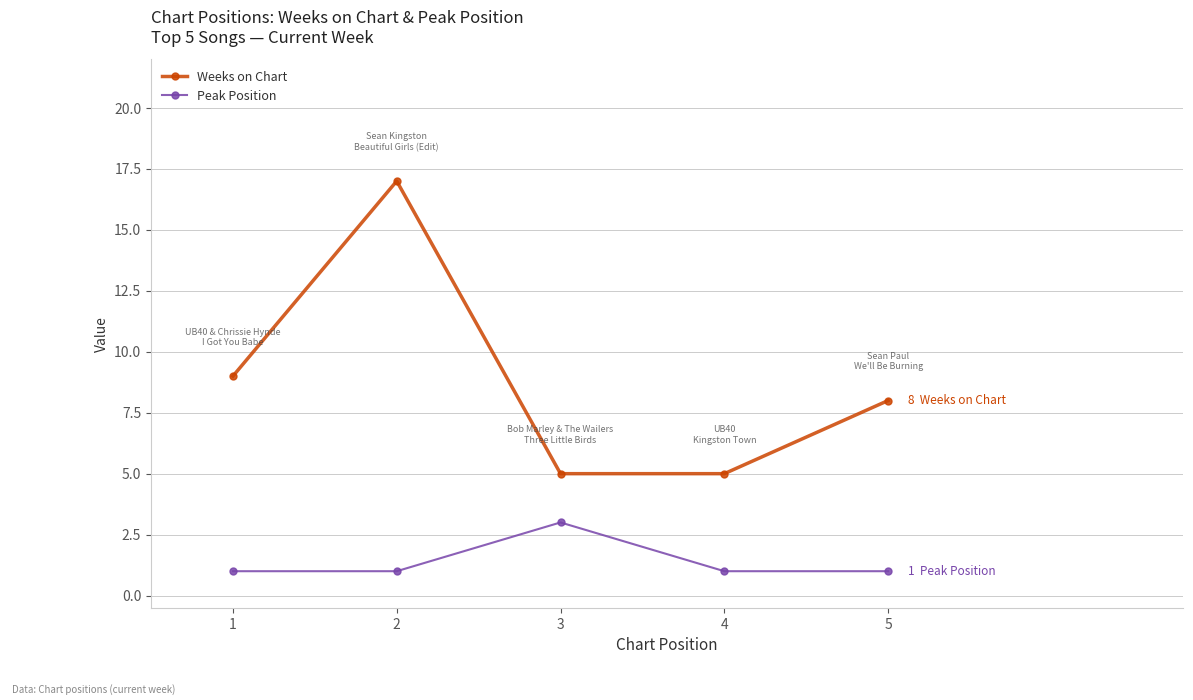

What is the maximum value shown in the chart?

17